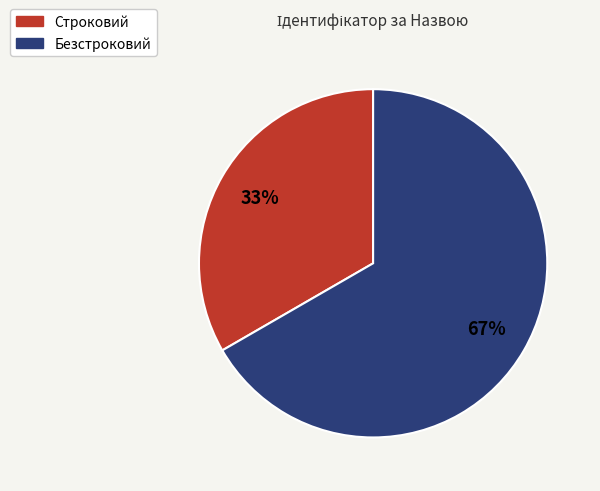

Rank the categories by value from lowest to highest.

Строковий, Безстроковий